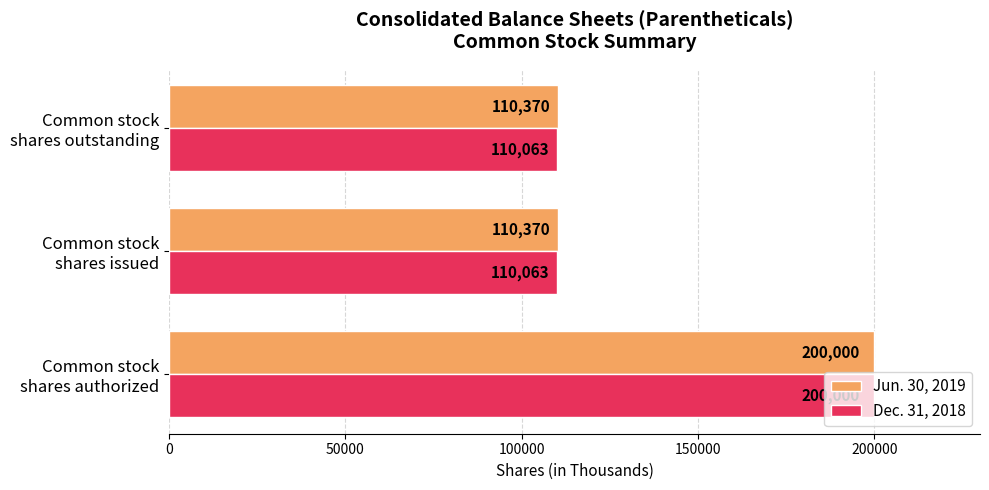

List the series in order of their overall mean, lowest first.

Dec. 31, 2018, Jun. 30, 2019